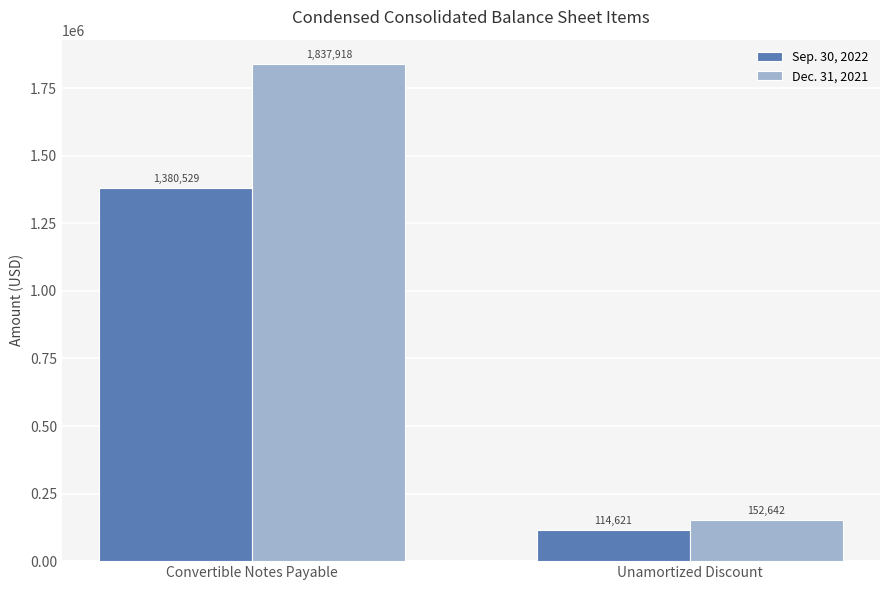

What is the lowest value of the Dec. 31, 2021 series?

152642